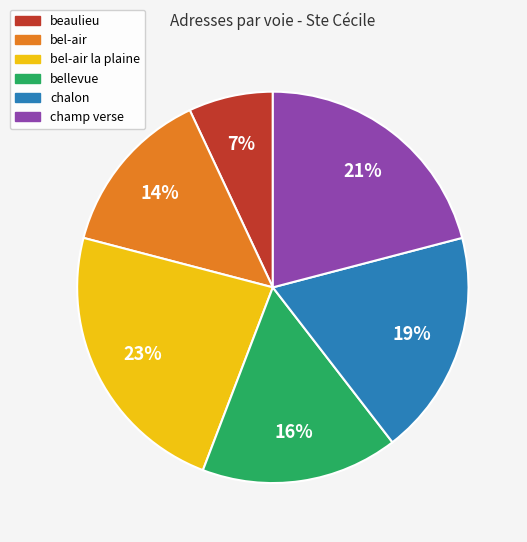

To the nearest percent, what is the difference between the largest and smallest slice percentages?

16%